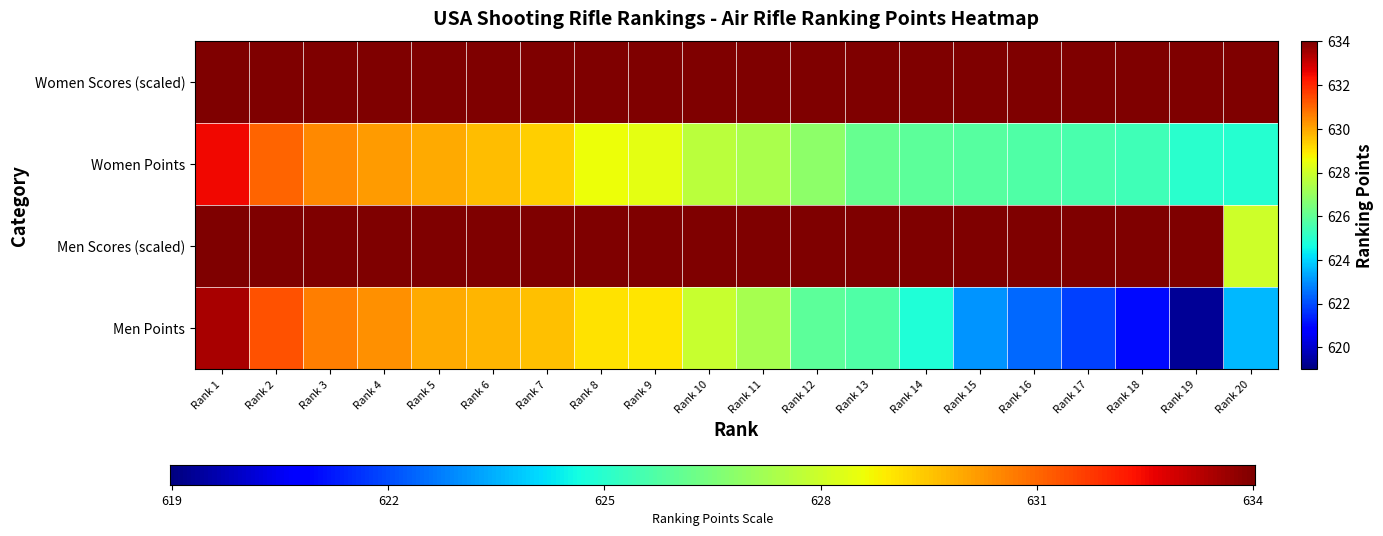

How many data points does each series have?

20